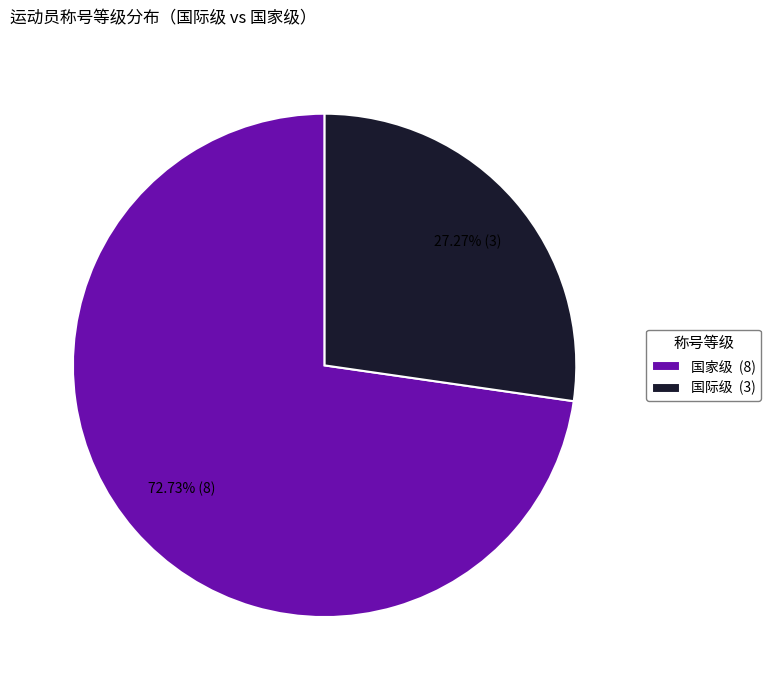

Is it true that 国际级 is 14% of the pie?

False